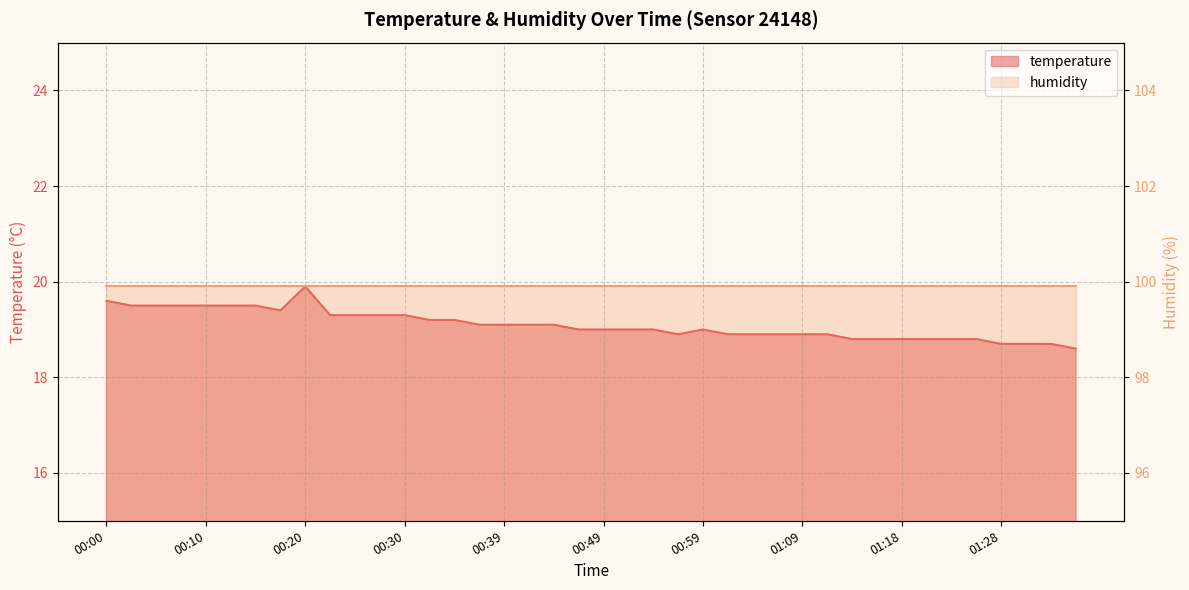

Rank the categories by value from highest to lowest.

00:20, 00:00, 00:03, 00:05, 00:08, 00:10, 00:13, 00:15, 00:18, 00:22, 00:25, 00:27, 00:30, 00:32, 00:35, 00:37, 00:39, 00:42, 00:44, 00:47, 00:49, 00:52, 00:54, 00:59, 00:56, 01:01, 01:04, 01:06, 01:09, 01:11, 01:14, 01:16, 01:18, 01:21, 01:23, 01:26, 01:28, 01:31, 01:33, 01:36